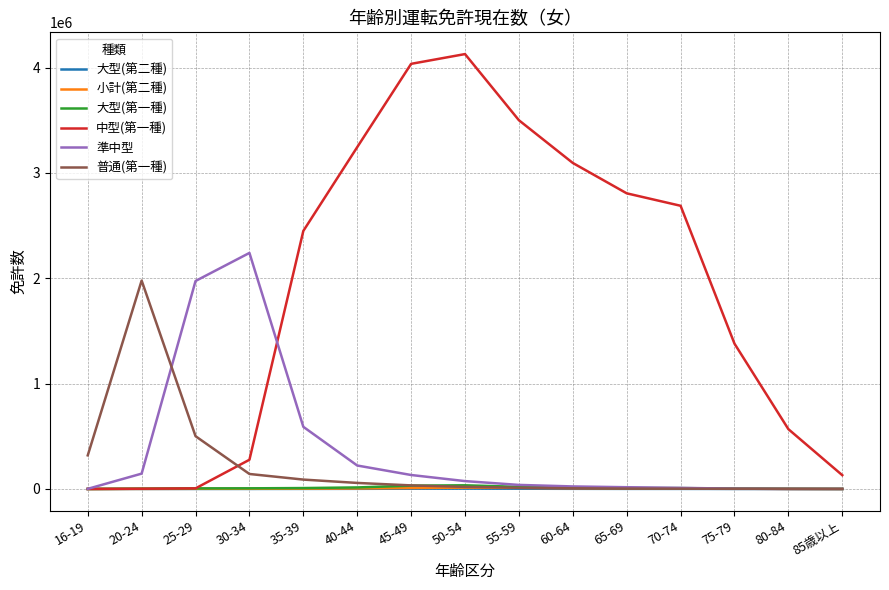

Which series has the largest total across all categories?

中型(第一種)